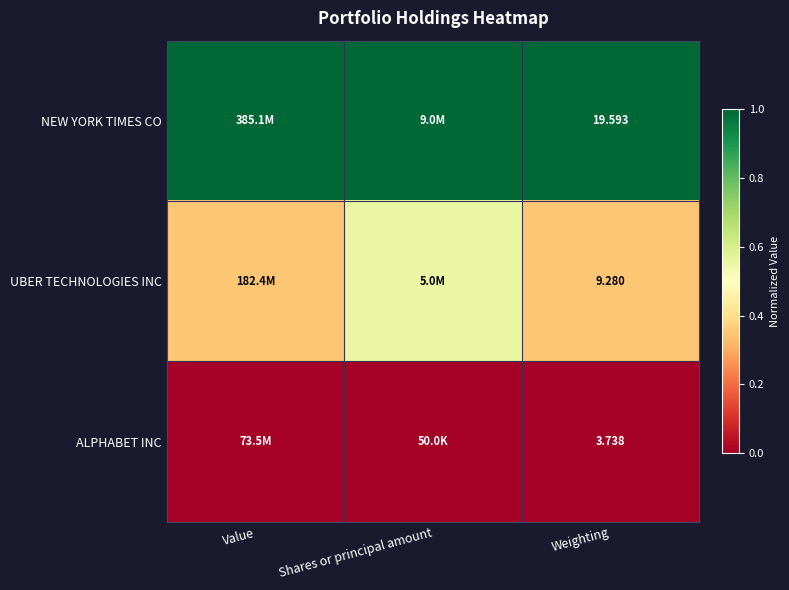

Which category has the highest value in the NEW YORK TIMES CO series?

Value